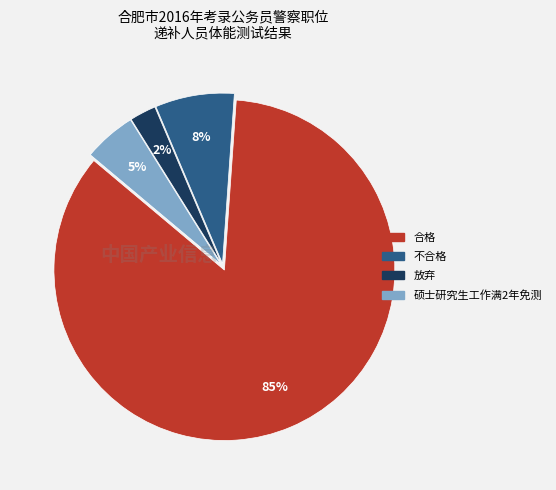

Between 合格 and 不合格, which is larger?

合格